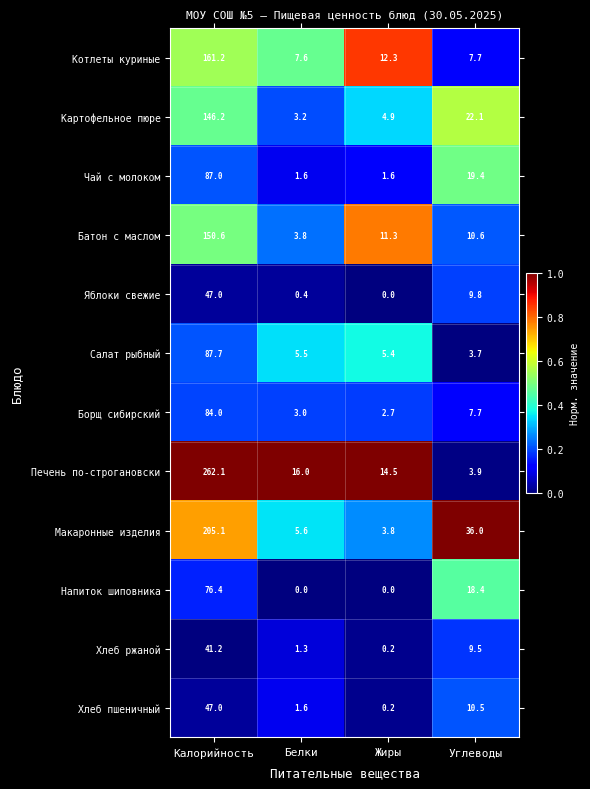

Rank the categories by Борщ сибирский value from lowest to highest.

Жиры, Белки, Углеводы, Калорийность